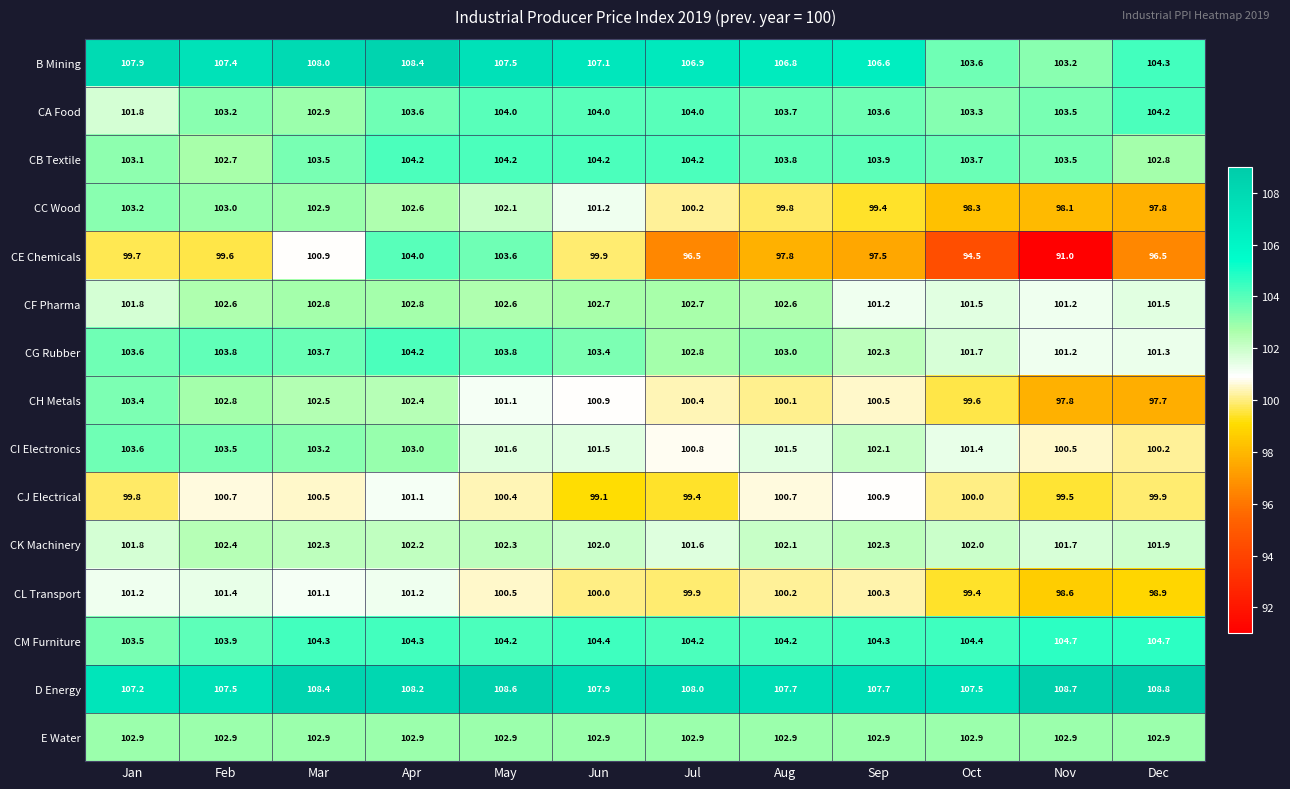

At which category is the sum across all series the highest?

Apr